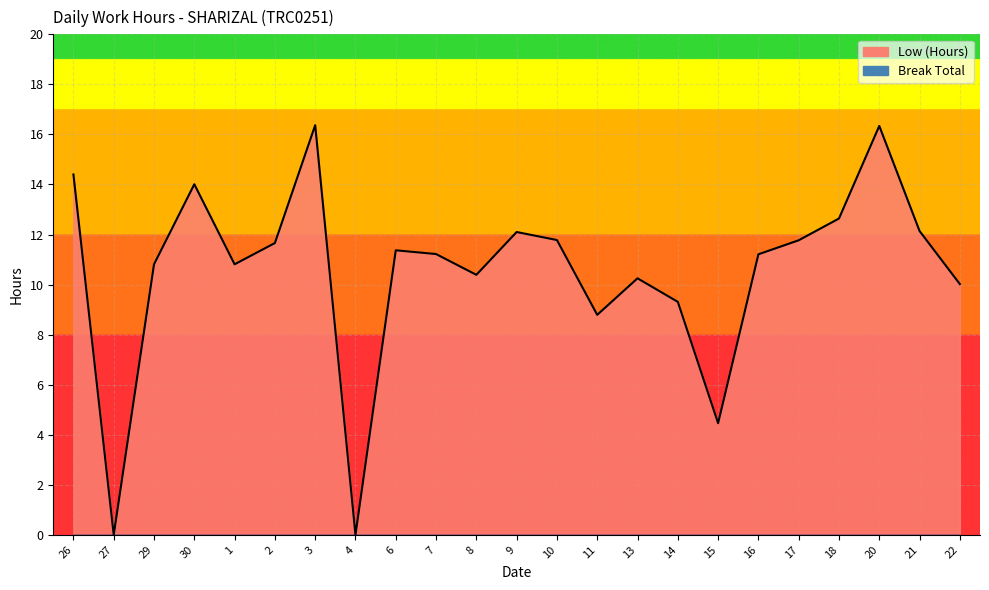

True or false: the data shows 1.3 at 15.

False